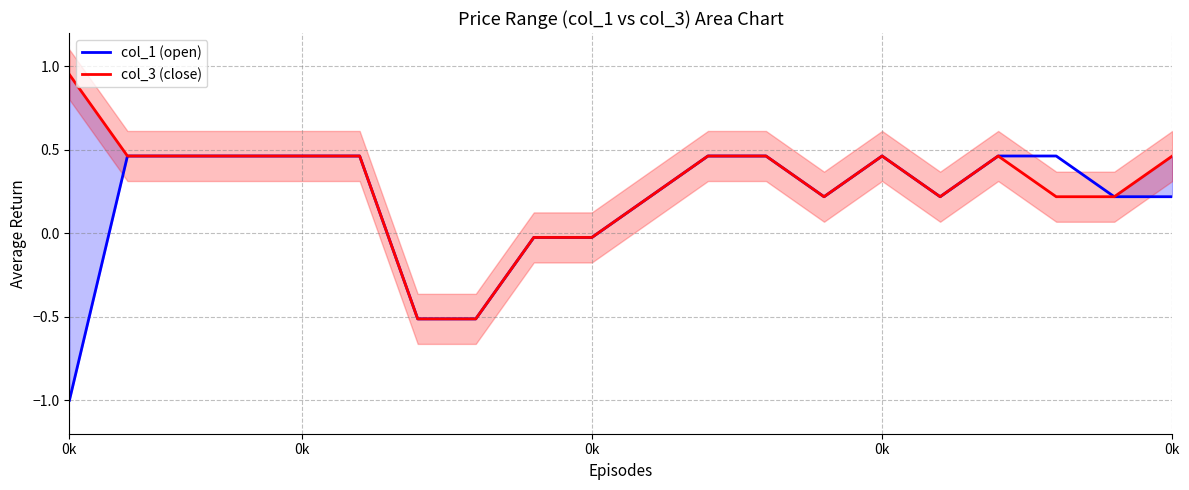

At how many categories does at least one series exceed 0?

16